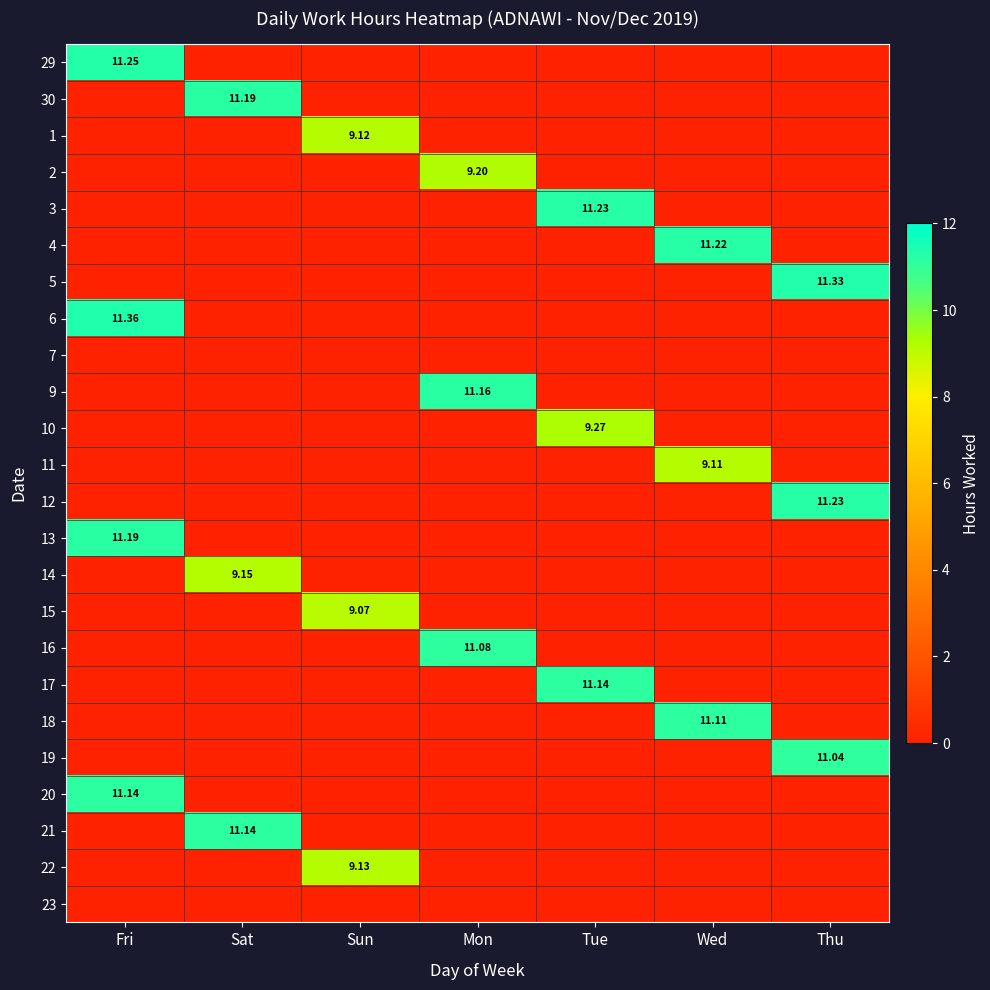

What is the total value across all series at Fri?

44.9